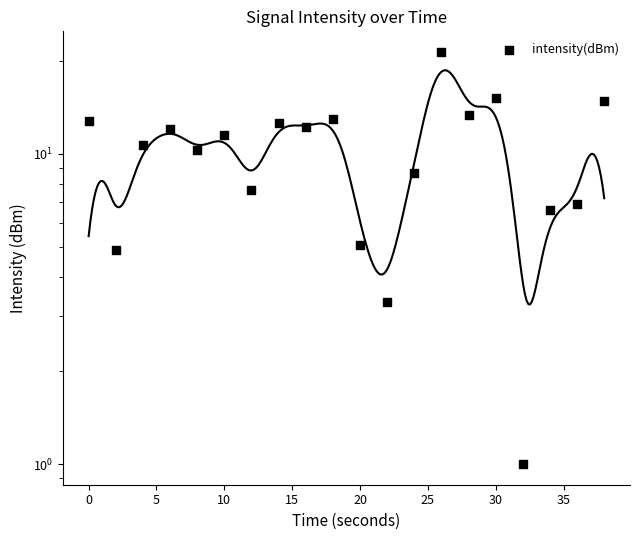

What is the ratio of the value at 10 to the value at 25?

1.6